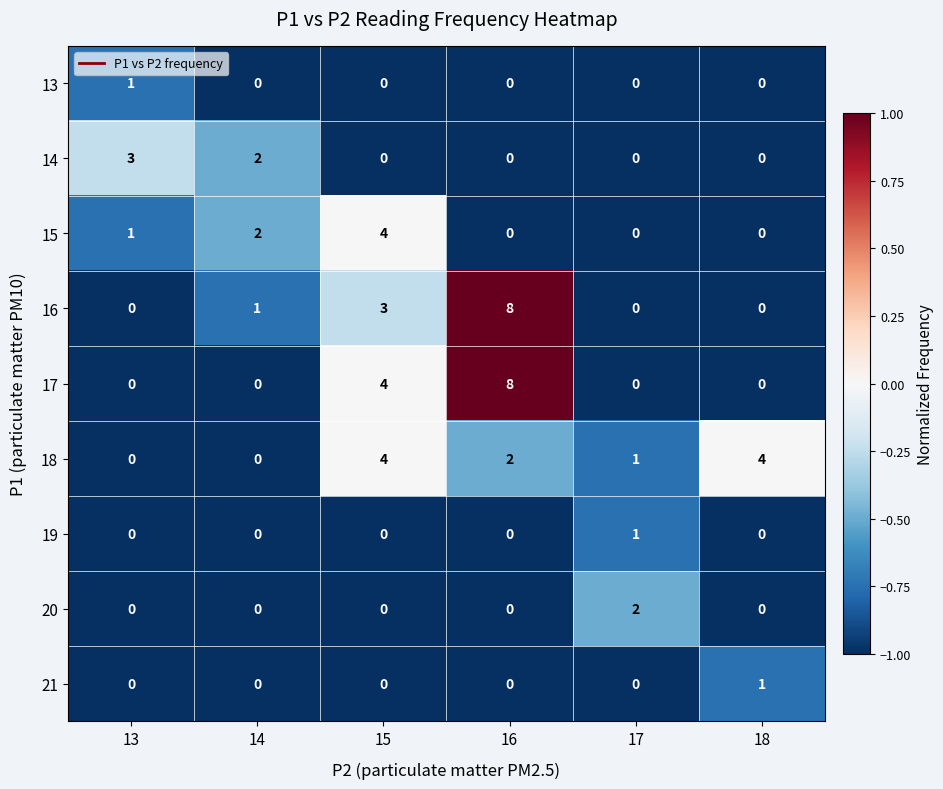

Count the 13 values in the range 0 to 1.

6